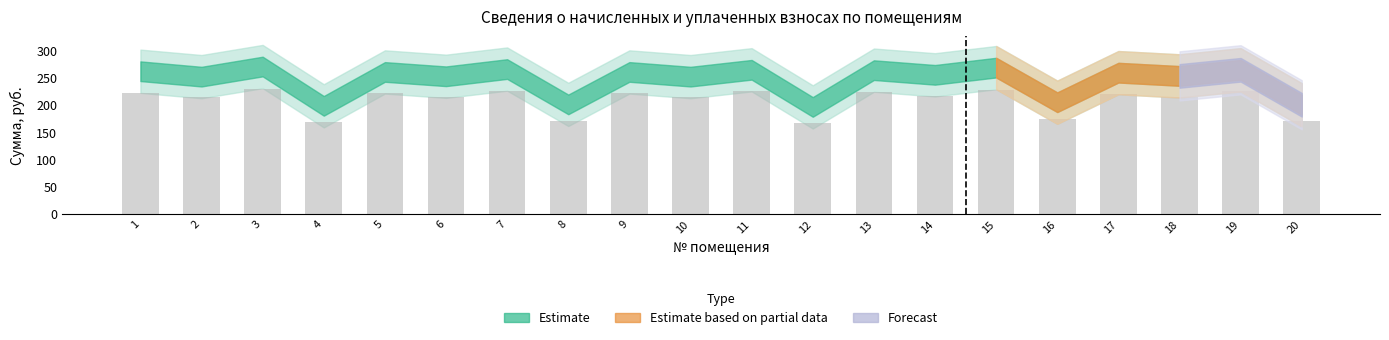

The value at 12 is 166.6. True or false?

True